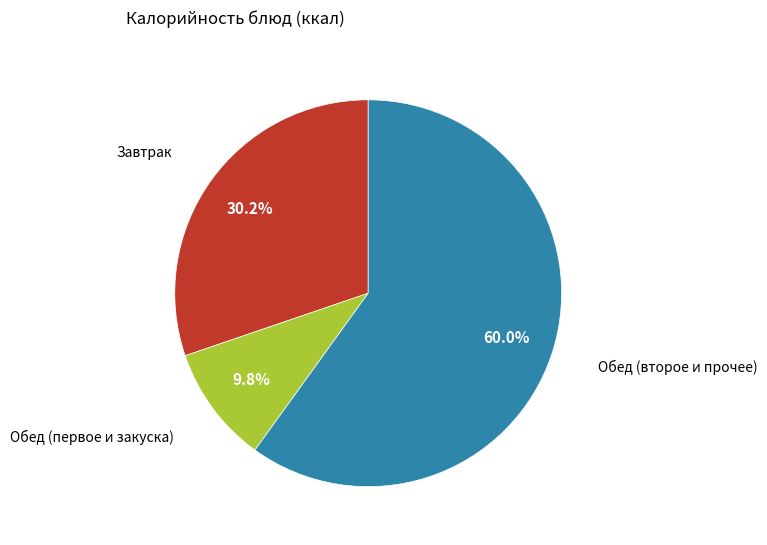

Do Завтрак and Обед (первое и закуска) together represent more than half of the pie?

No